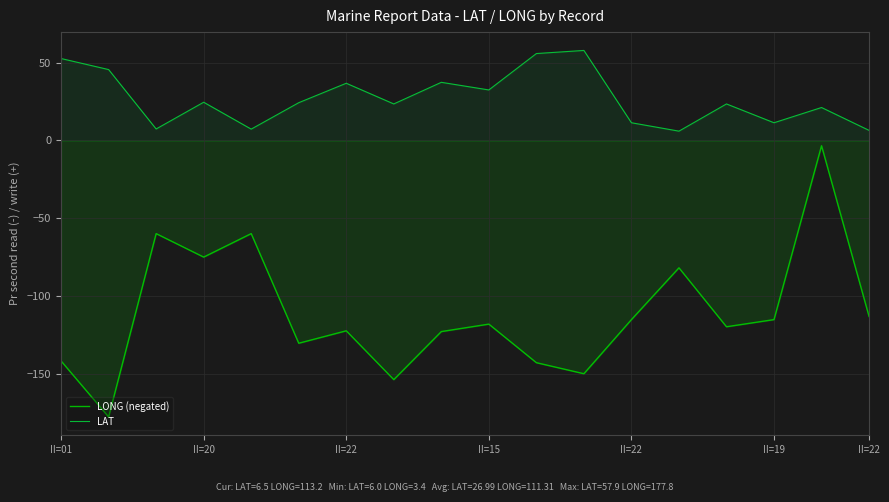

How many categories are shown in the chart?

18